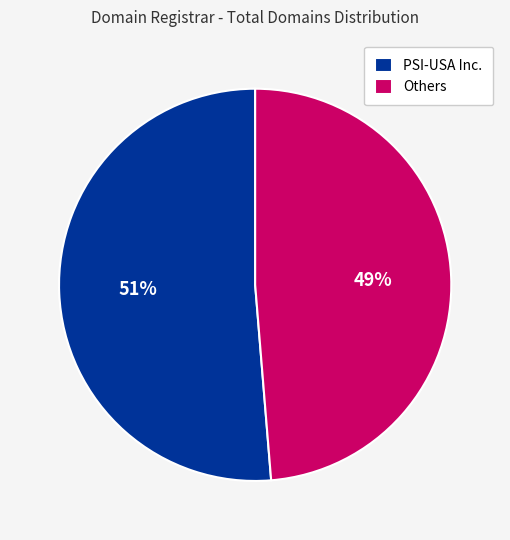

To the nearest percent, what is the average slice percentage?

50%